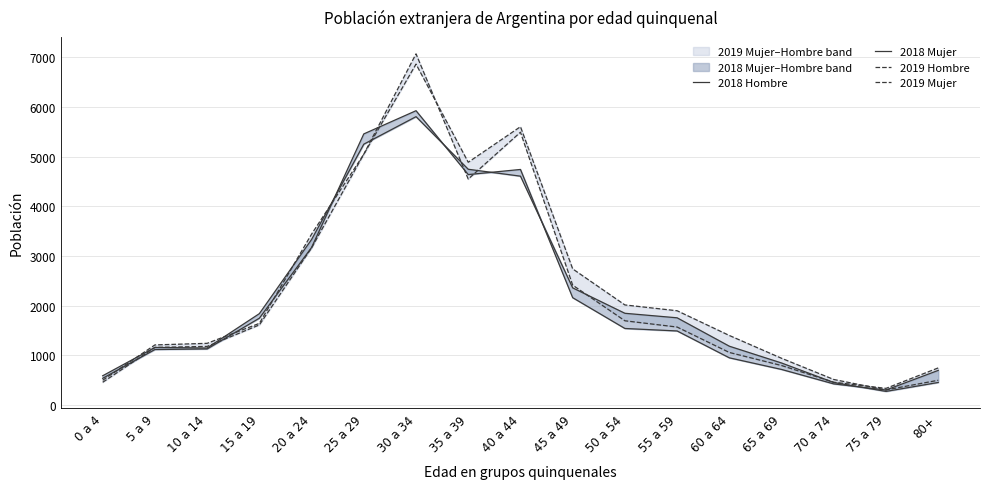

True or false: 2019 Mujer has more than 0 points higher than both neighbors.

True